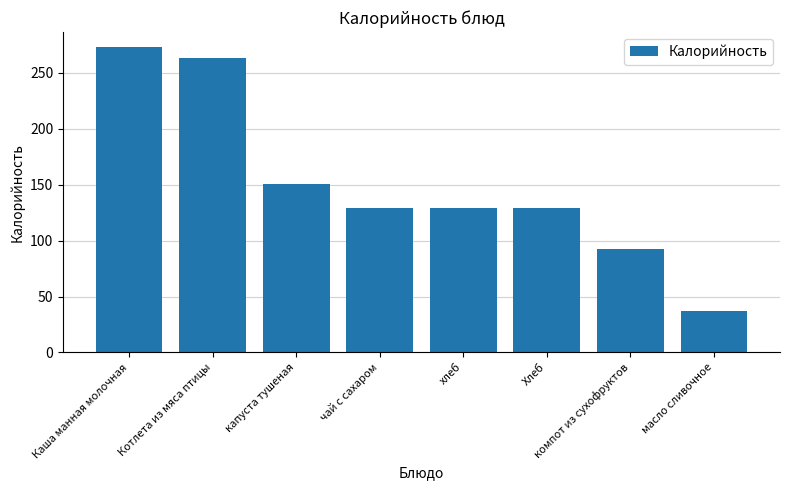

At which label does the data first exceed 128?

Каша манная молочная